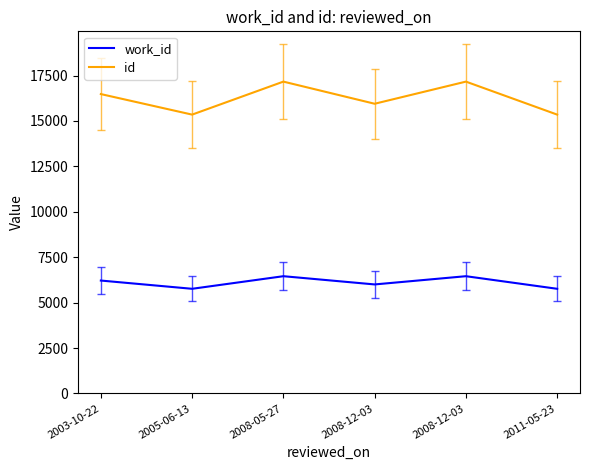

Which series changed the most between 2008-05-27 and 2008-12-03?

work_id